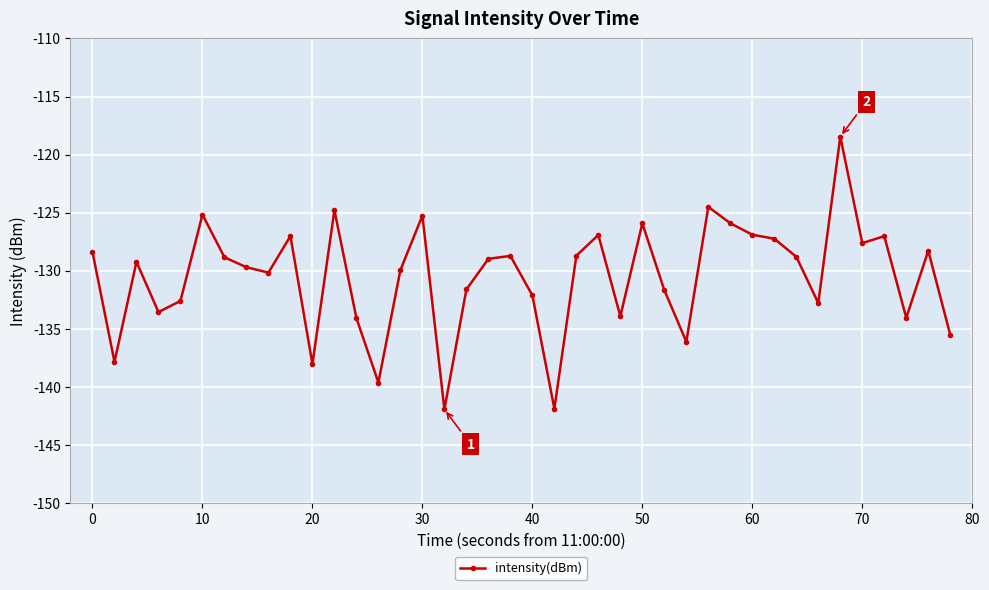

What is the value of the 33rd point from the left?

-128.8